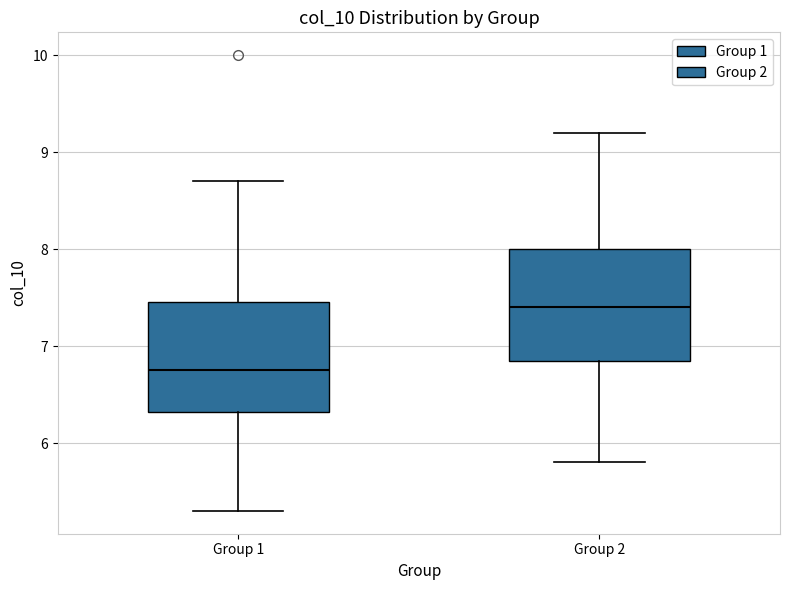

Where does the median line of the box for Group 1 sit on the y-axis? The values are not printed on the chart, so give them approximately, as read against the axis.

6.8